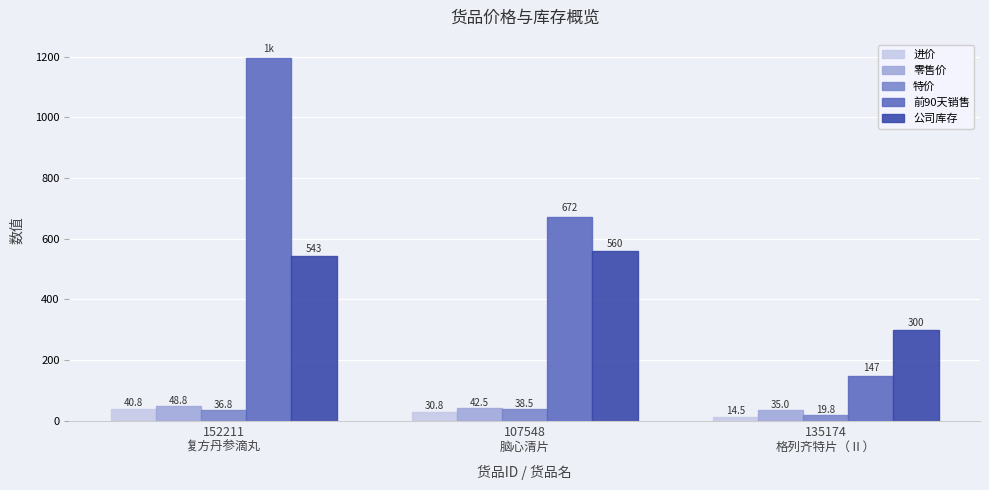

What position from the left is 135174
格列齐特片（Ⅱ）?

3